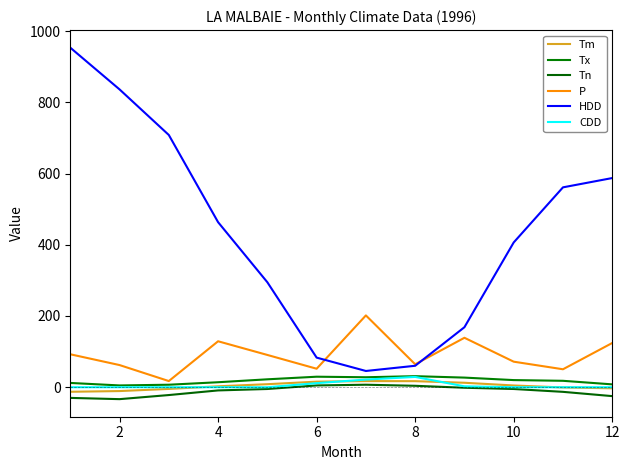

What is the sum of all CDD values?

64.3